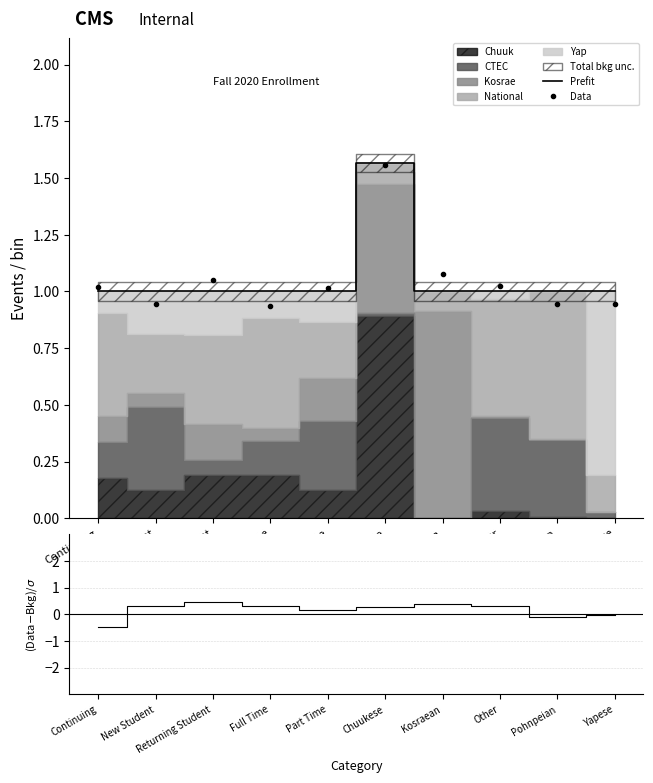

Does the chart display data point markers on the line(s)?

No